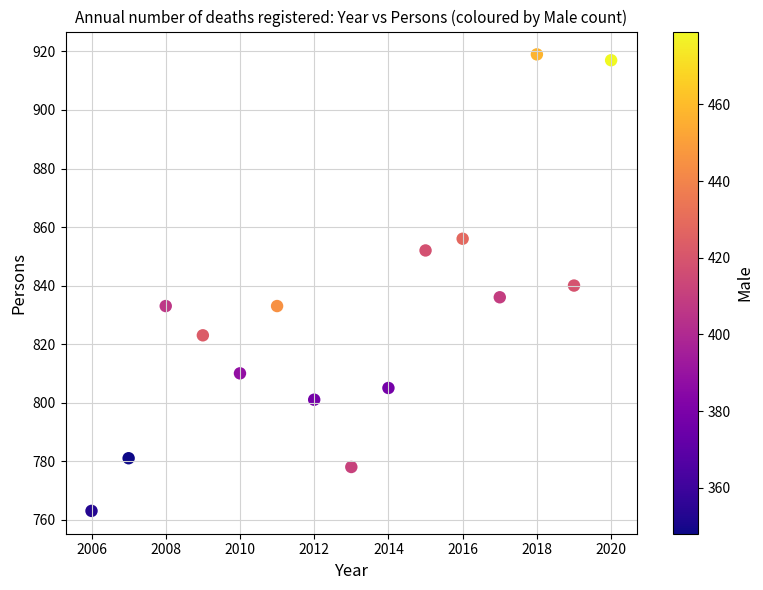

What is the range of X values (max minus min)?

14